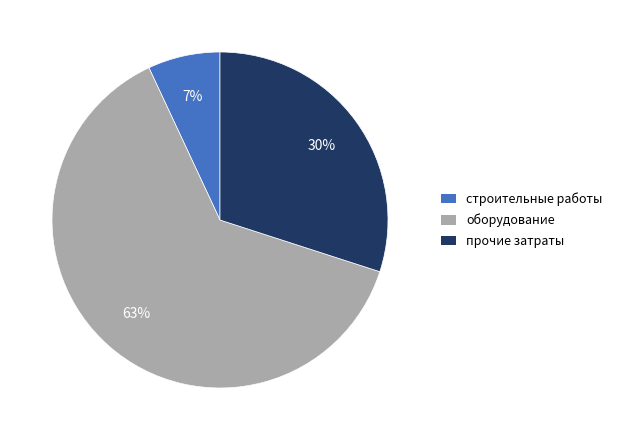

Is there a majority slice in this chart?

Yes